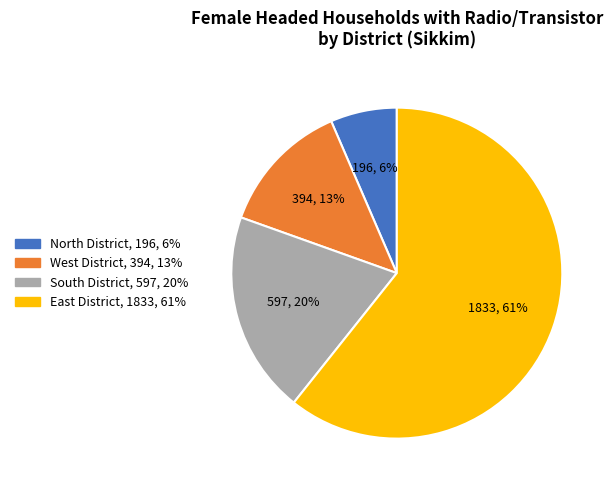

How many slices are in this pie chart?

4